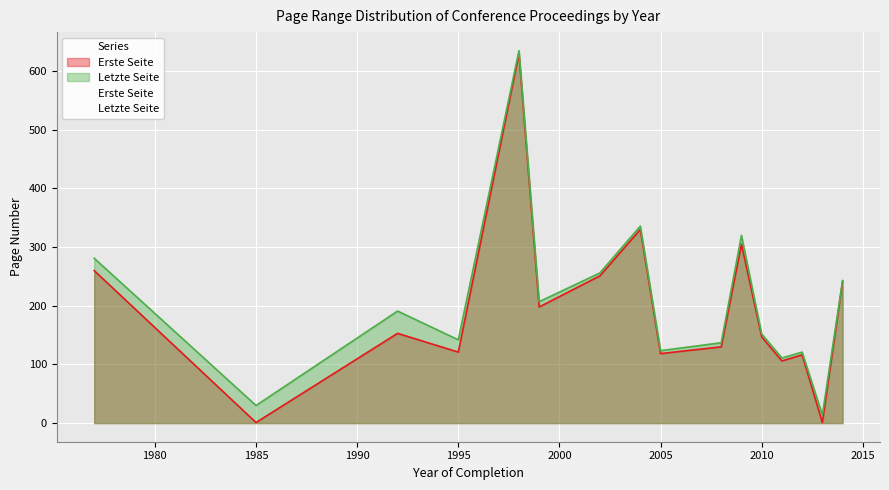

How many lines are shown in the chart?

2